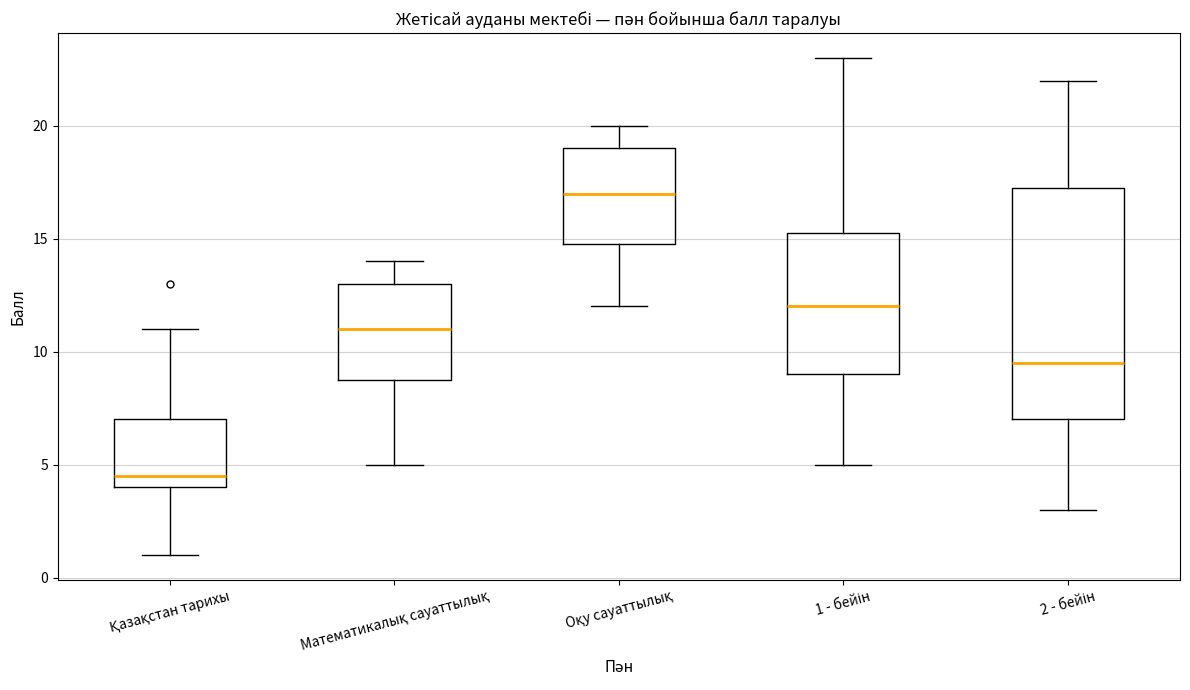

Where does the lower whisker of the box for 1 - бейін end on the y-axis? The values are not printed on the chart, so give them approximately, as read against the axis.

5.0